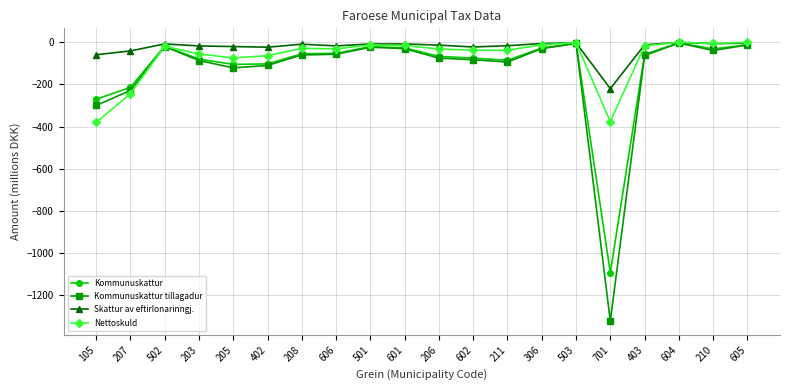

Rank the series by their average value, from highest to lowest.

Skattur av eftirlonarinngj., Nettoskuld, Kommunuskattur, Kommunuskattur tillagadur